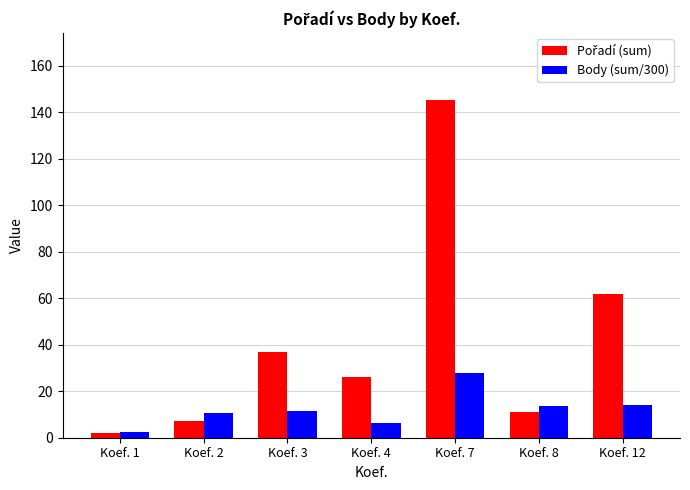

At which category is the sum across all series the highest?

Koef. 7